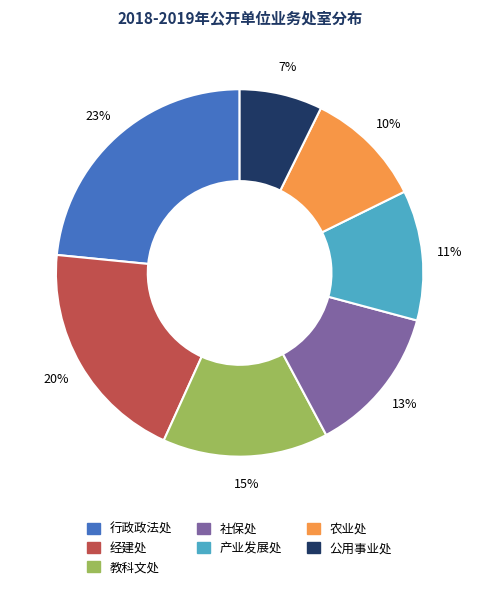

Is there any slice that represents more than half of the pie?

No